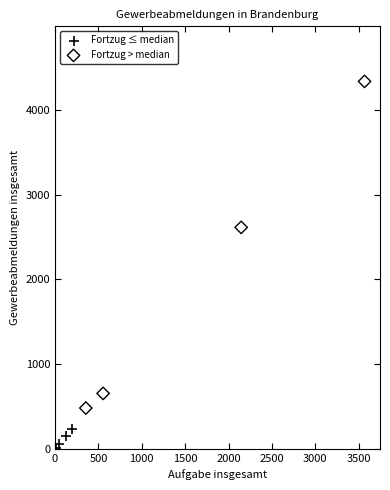

What are all the series names shown in the legend?

Fortzug ≤ median, Fortzug > median